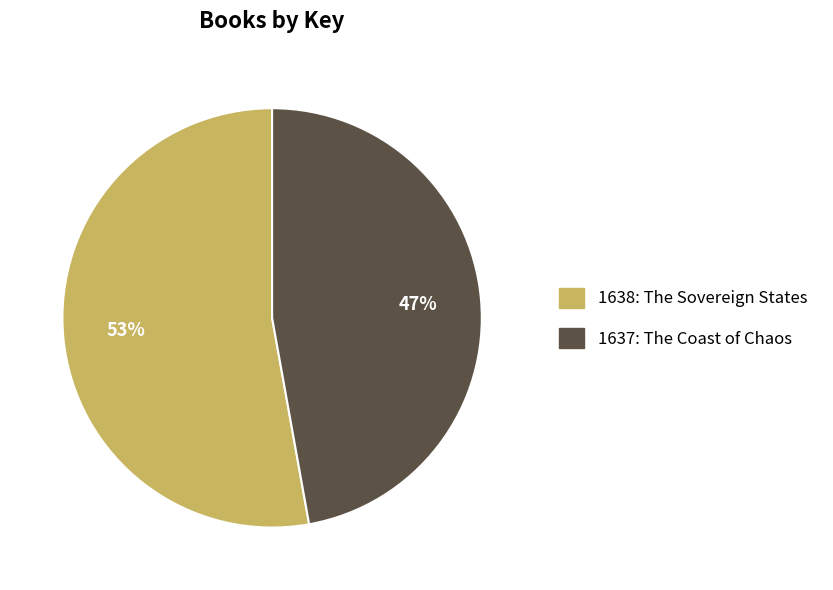

To the nearest percent, what portion does 1638: The Sovereign States represent?

53%